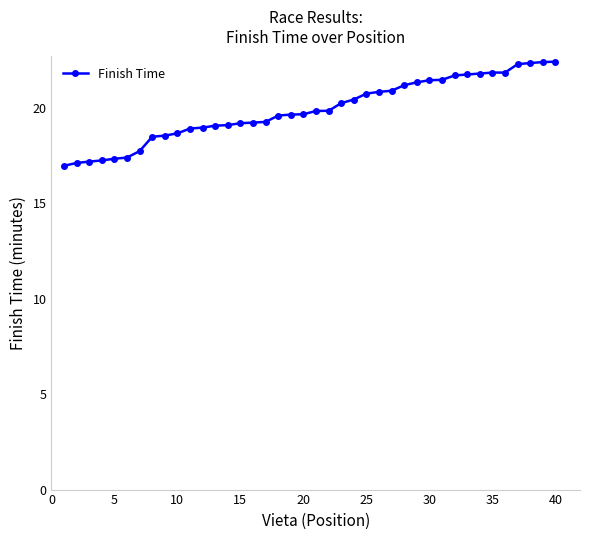

Is this an area chart (filled region under the line)?

No